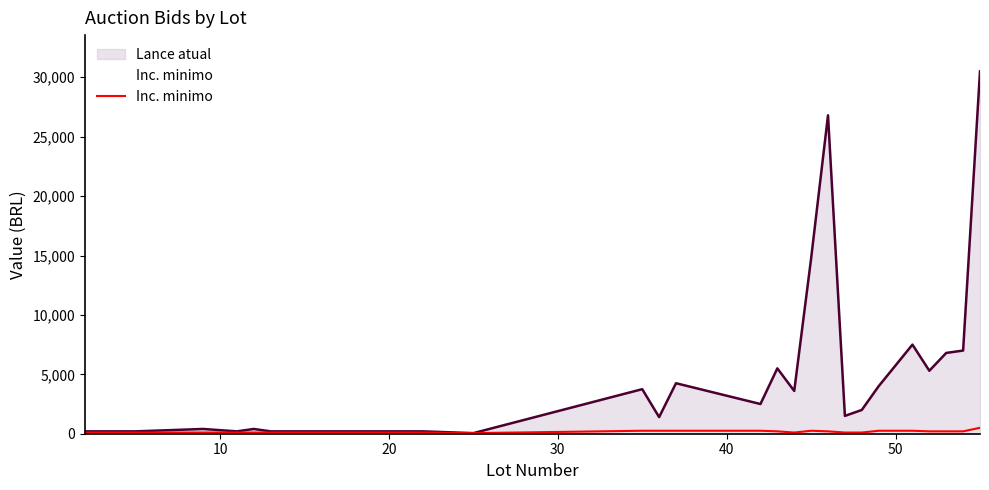

True or false: there are more than 2 points higher than both neighbors.

False